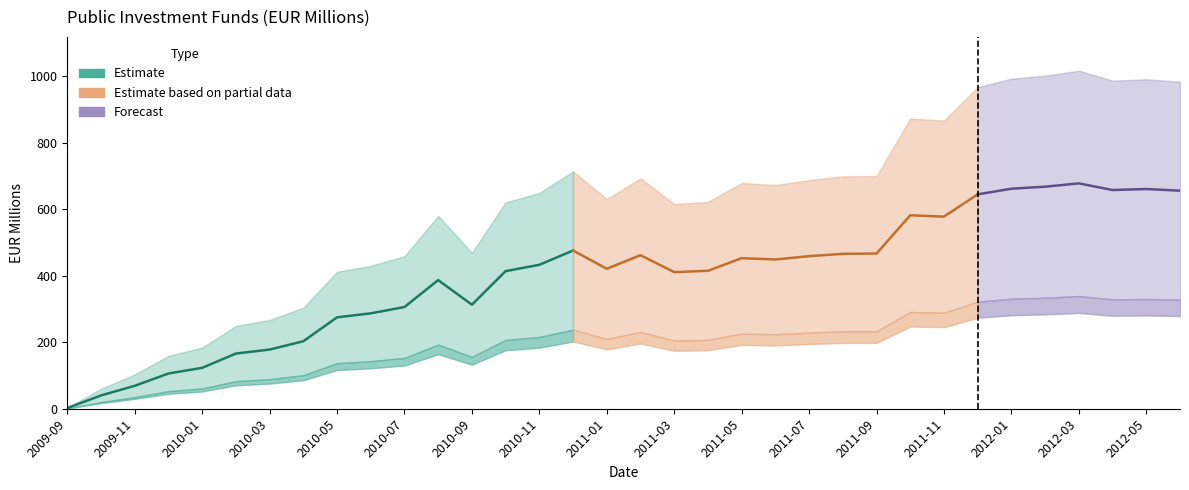

What is the sum of all values?

13569